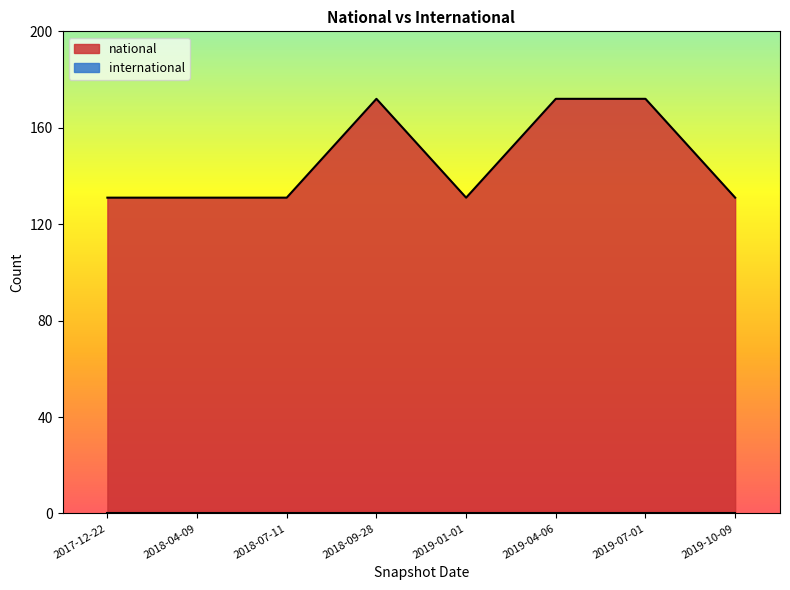

Between 2019-07-01 and 2017-12-22, which is larger?

2019-07-01